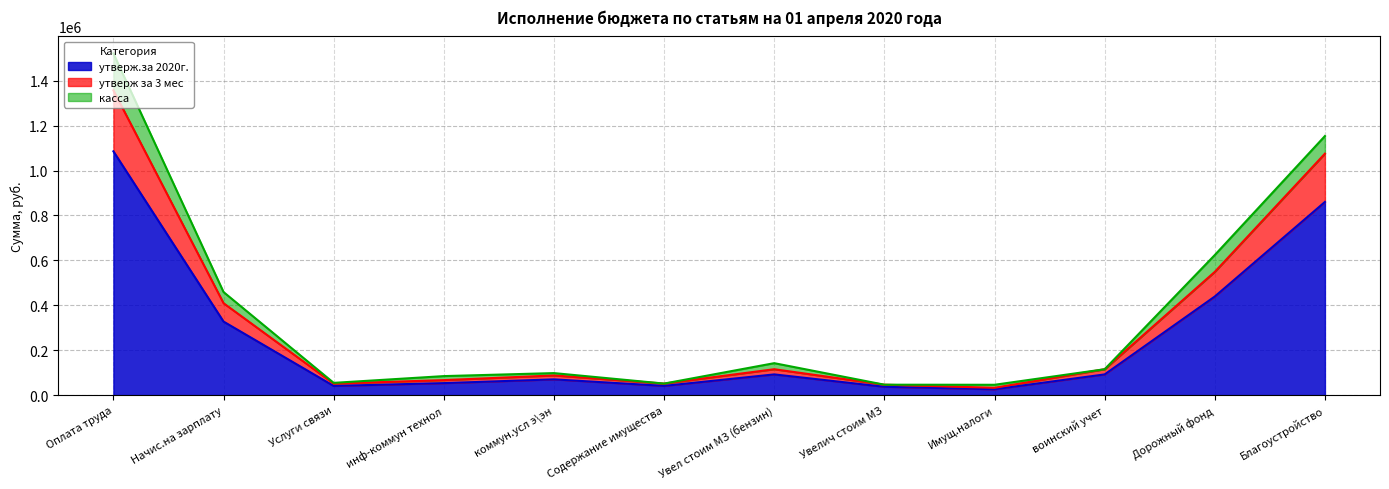

What is the total value across all series at Дорожный фонд?

623750